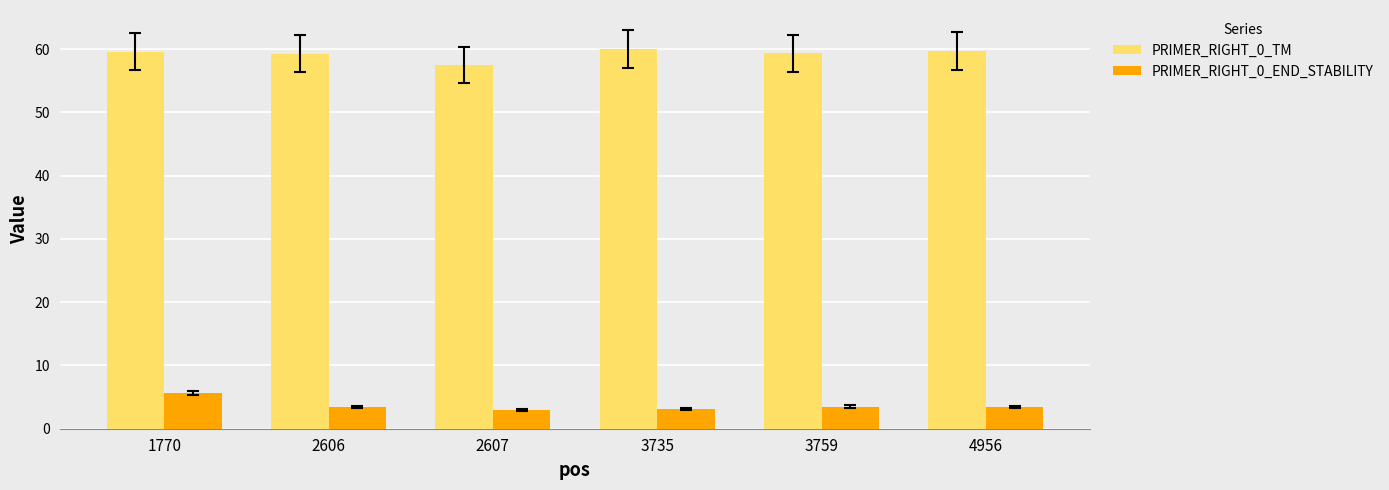

Is the value of PRIMER_RIGHT_0_TM at 4956 greater than the value of PRIMER_RIGHT_0_END_STABILITY at 2606?

Yes